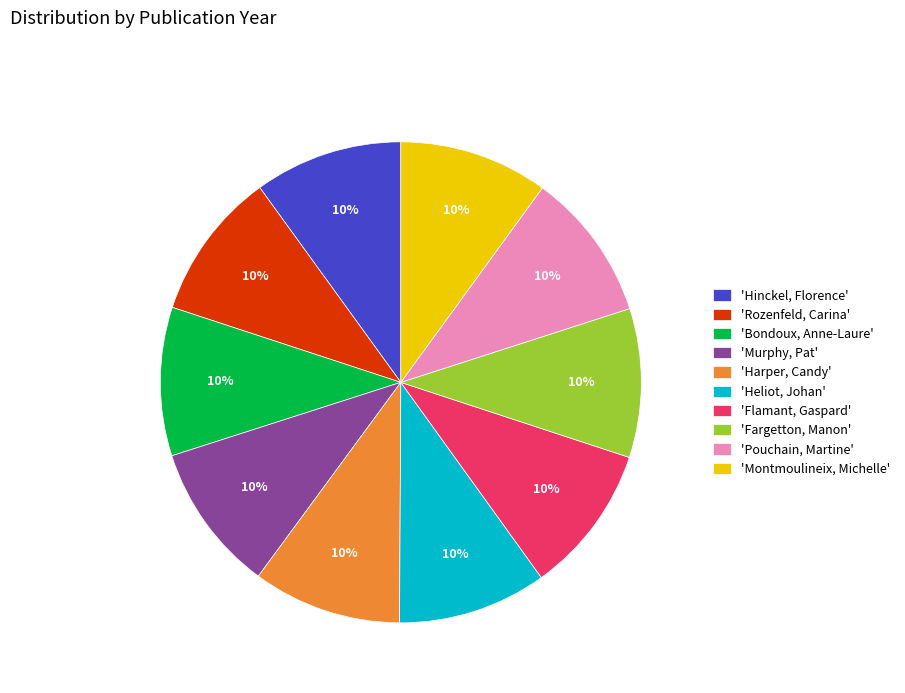

How many segments does this pie chart have?

10